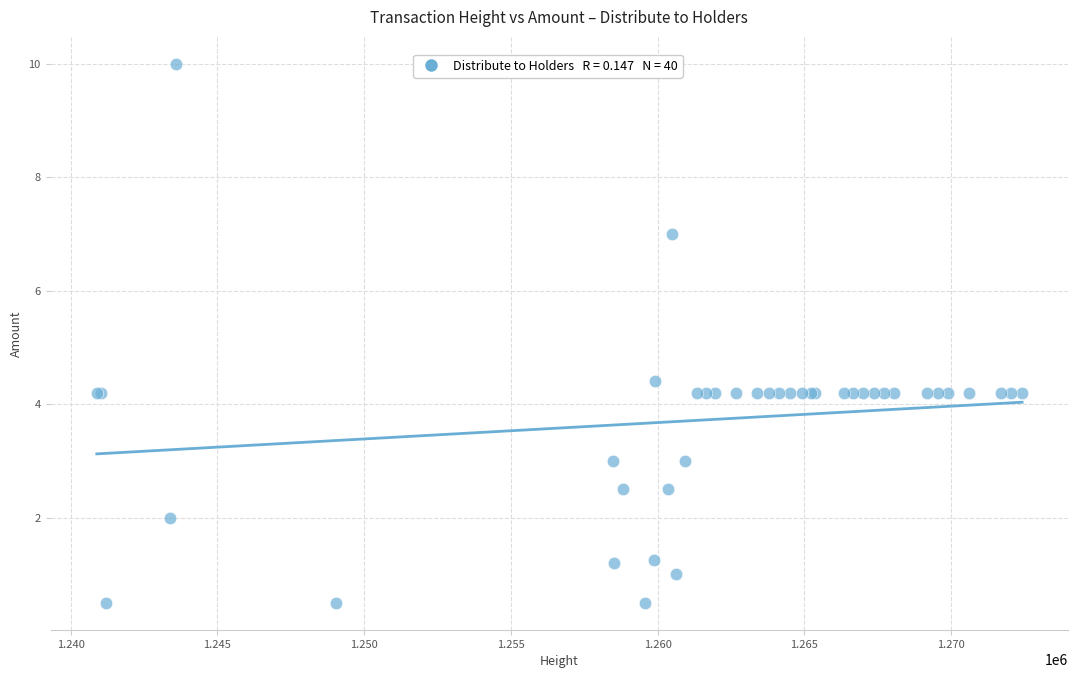

What Y value in the scatter plot is closest to 5?

4.4